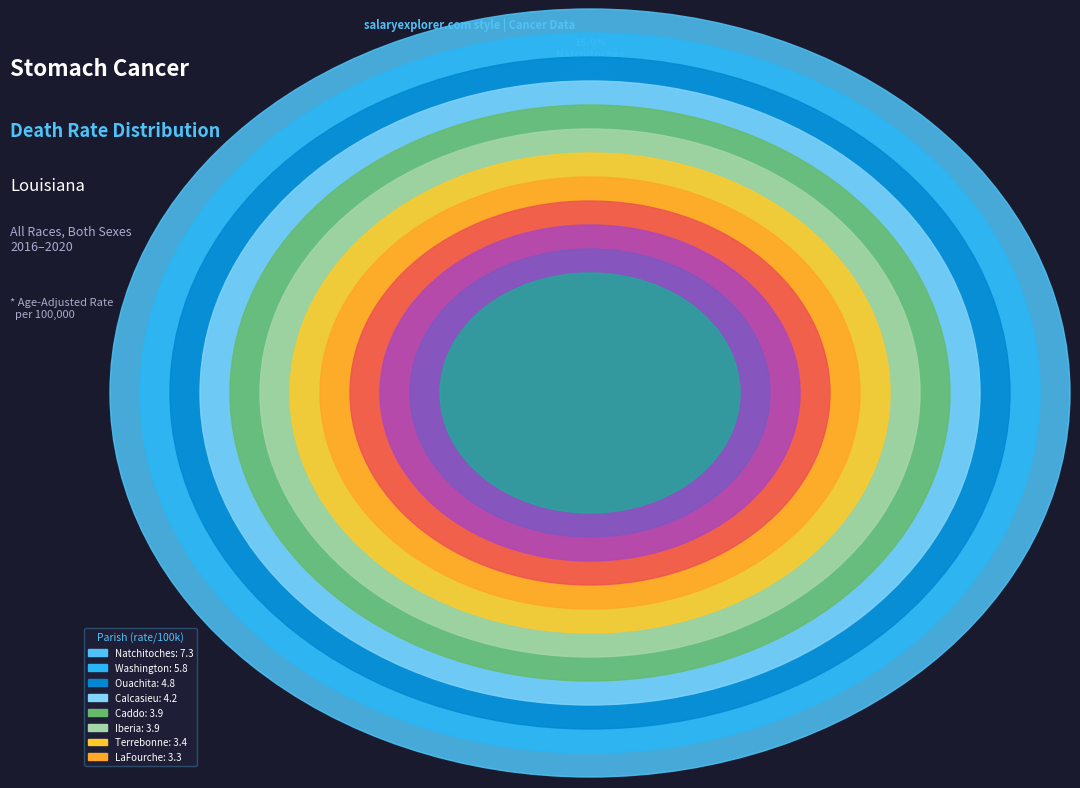

The Natchitoches Parish slice represents 15% of the pie. True or false?

True